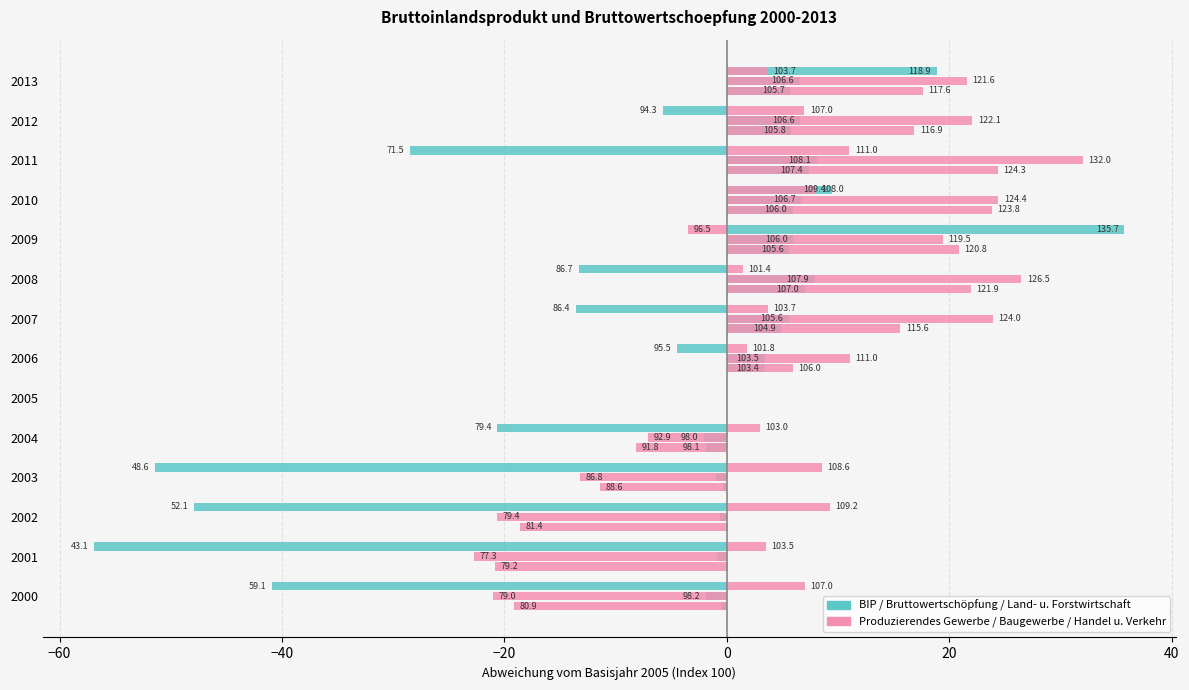

What is the value of the Handel Verkehr bar at the 2nd from the left?

3.5